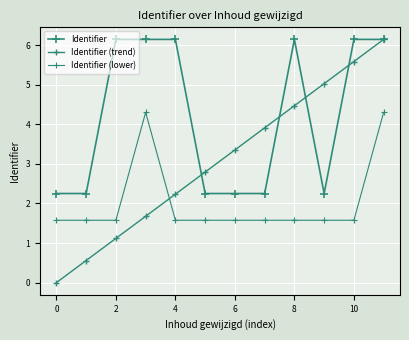

How many data points in Identifier are less than 6?

6